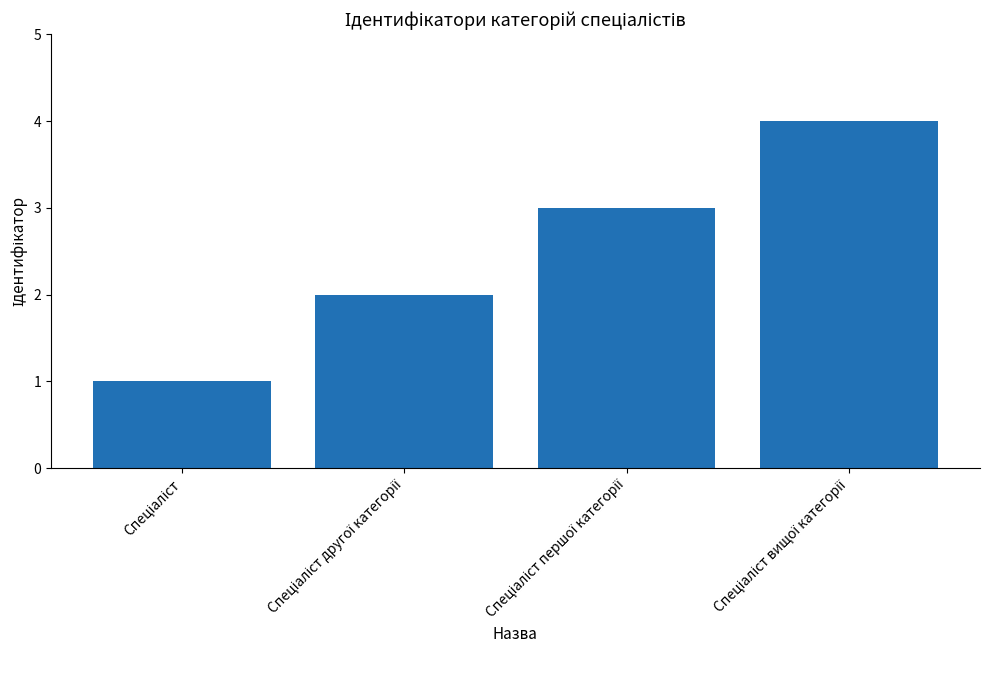

What is the difference between the maximum and minimum values?

3